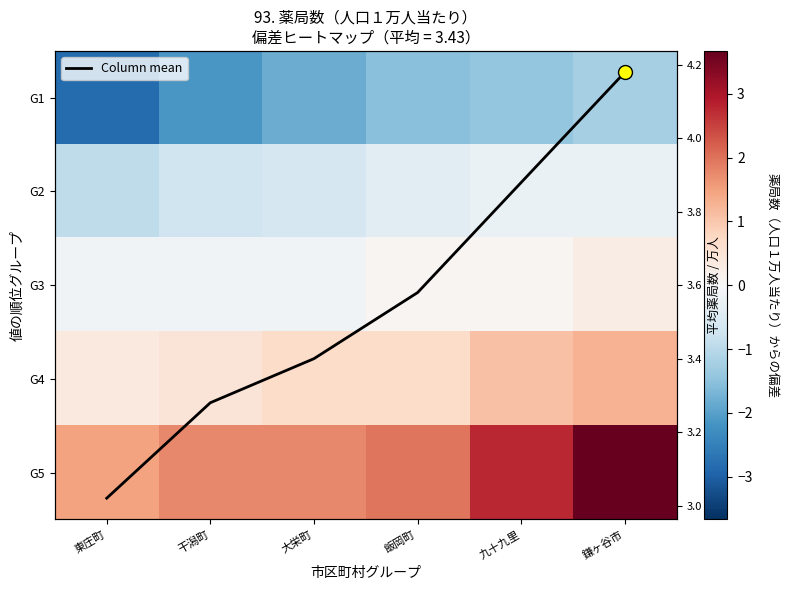

Which series changed the most between 飯岡町 and 九十九里?

G5